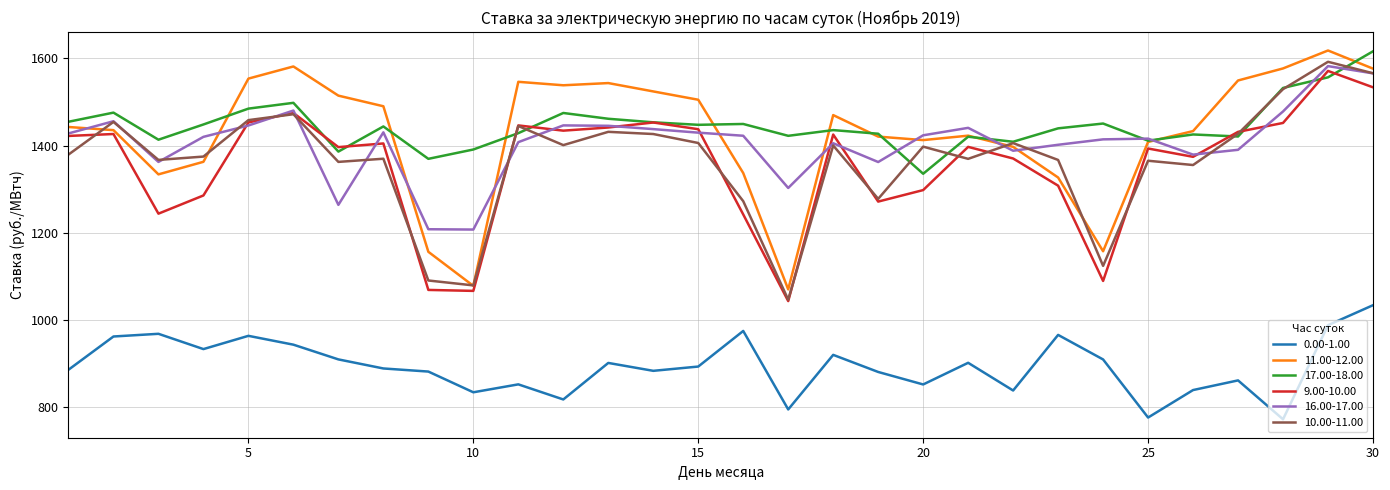

How many distinct data groups are displayed?

6